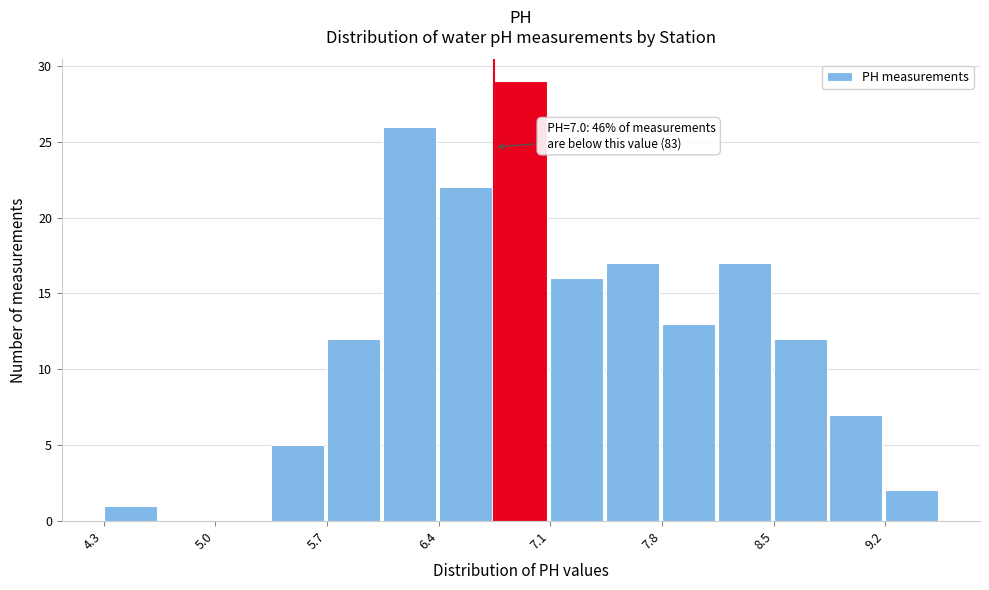

Around what value on the x-axis is the tallest bar? Give the approximate position of its centre, as read against the axis.

6.9